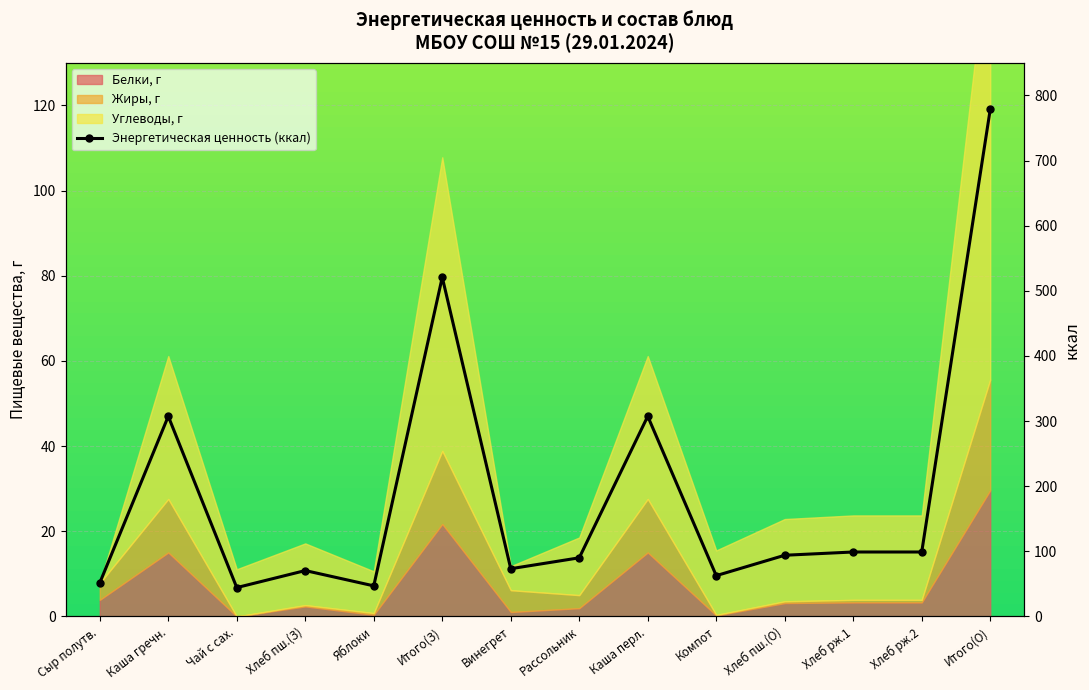

Count the number of values greater than 94.

6